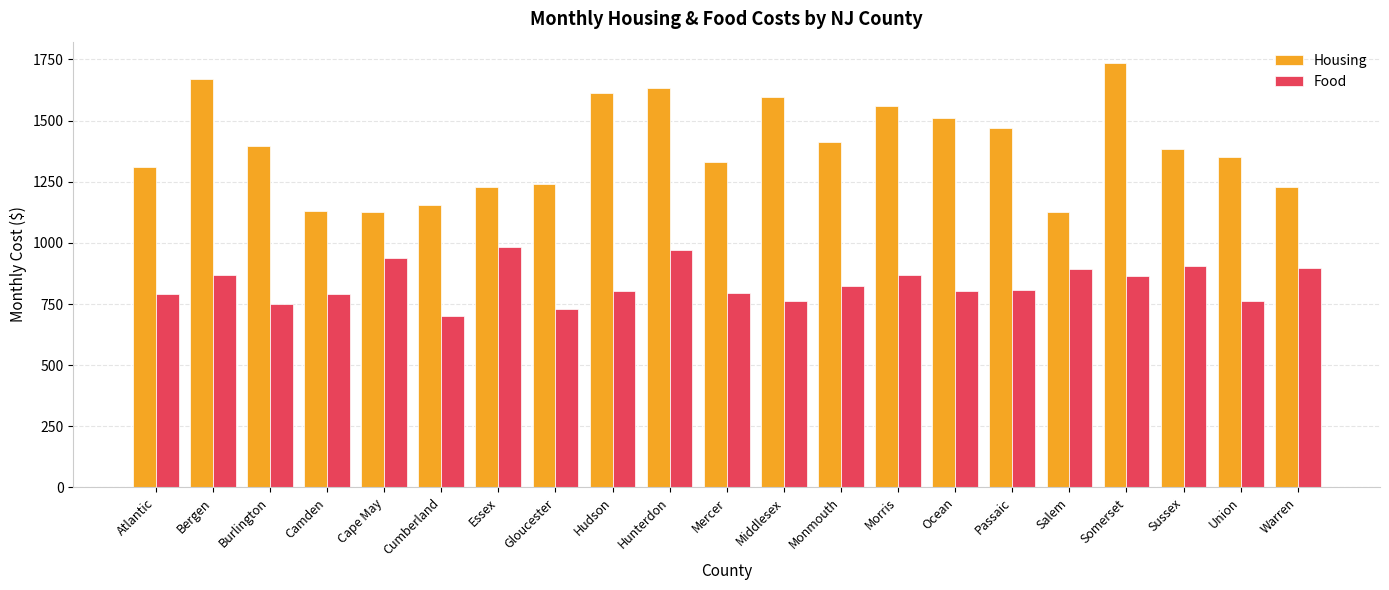

What is the difference between the highest and lowest values at Warren?

332